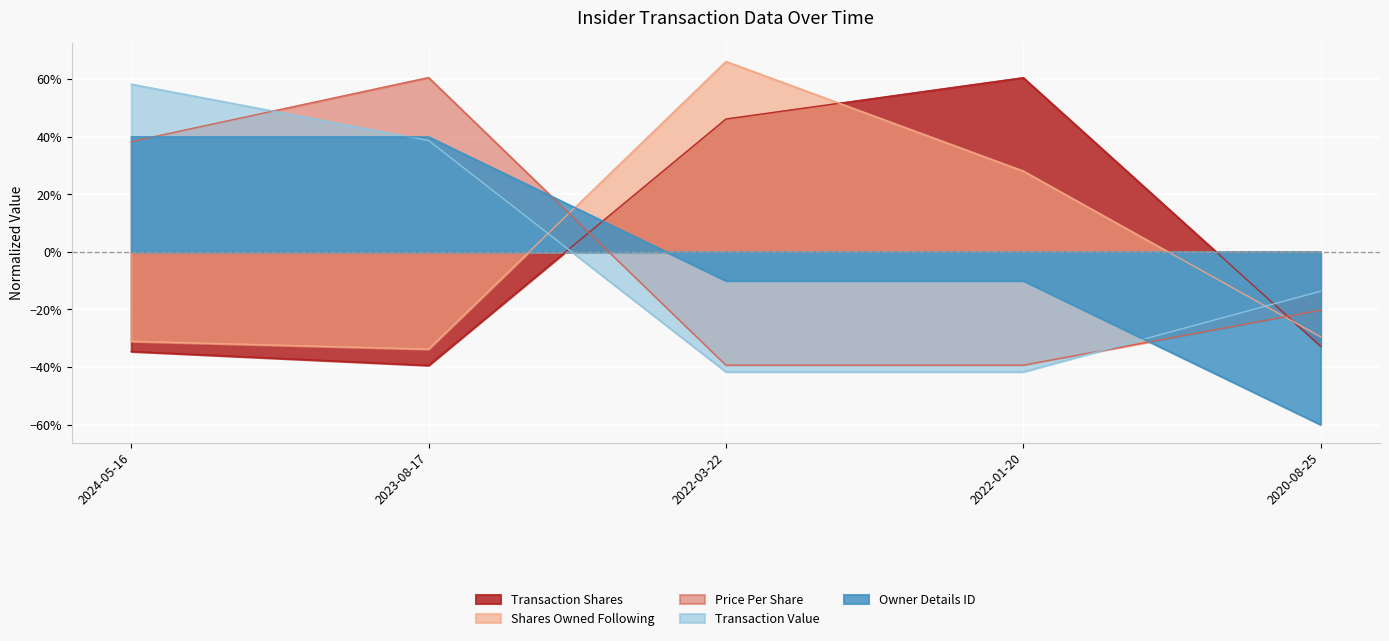

At which label is transactionValue closest to 0?

2020-08-25